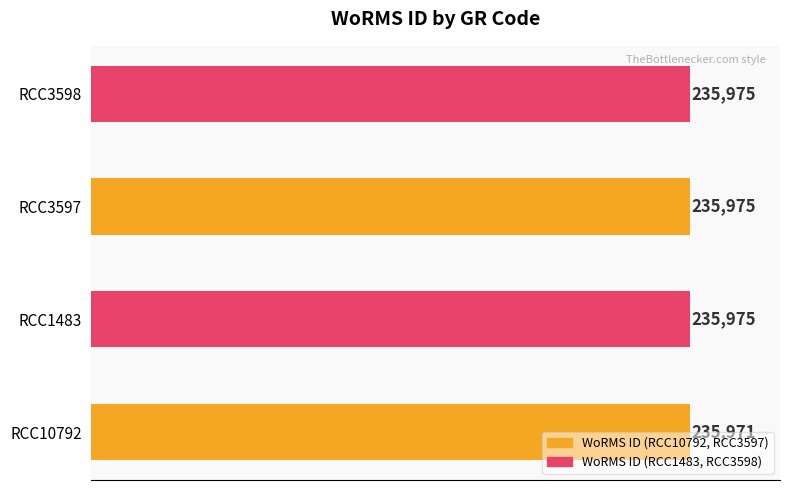

What is the difference between the highest and lowest values at RCC10792?

4